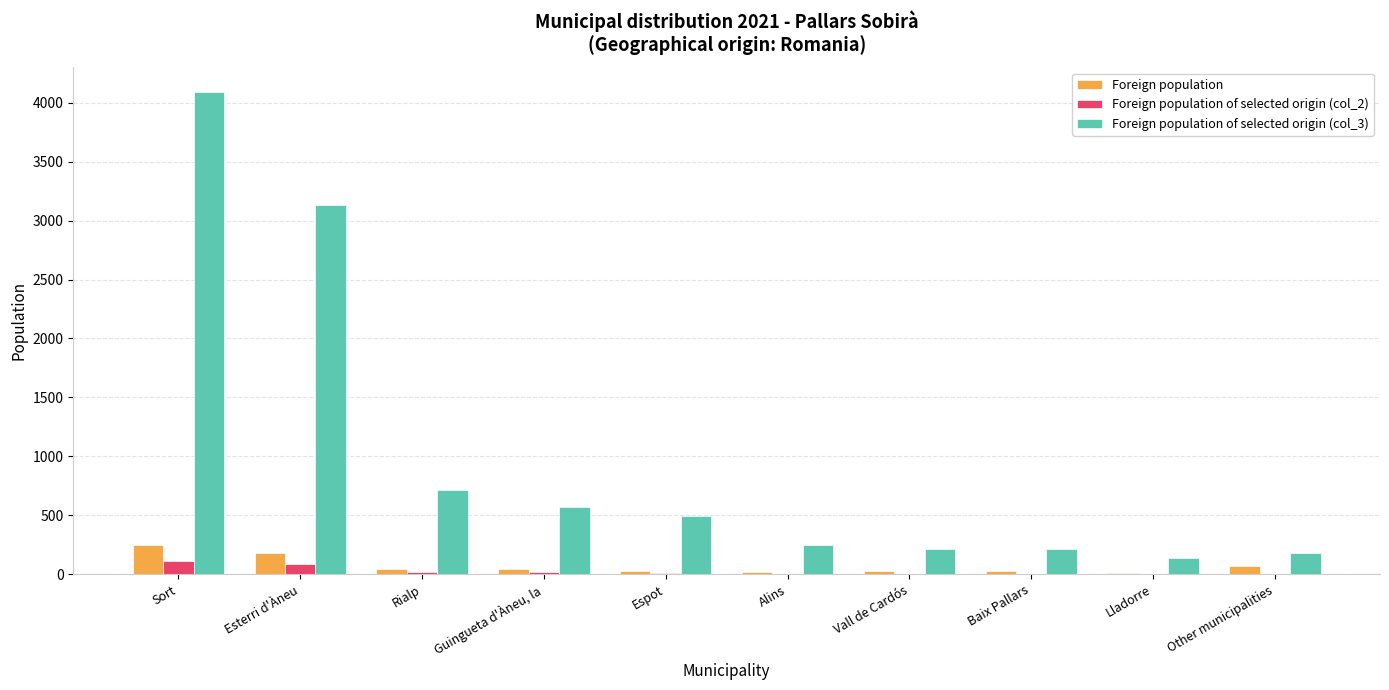

Is it true that Foreign population equals 382 at Sort?

False